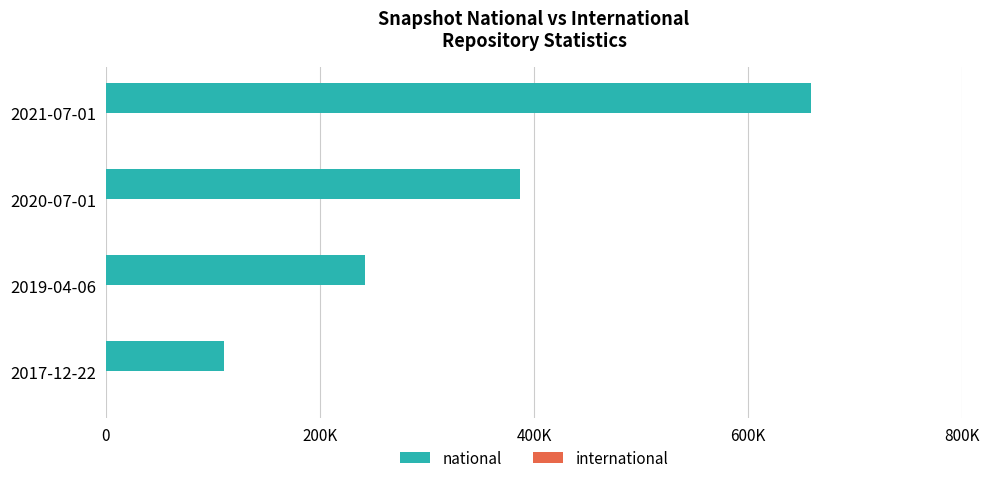

Does the chart contain any negative values?

No